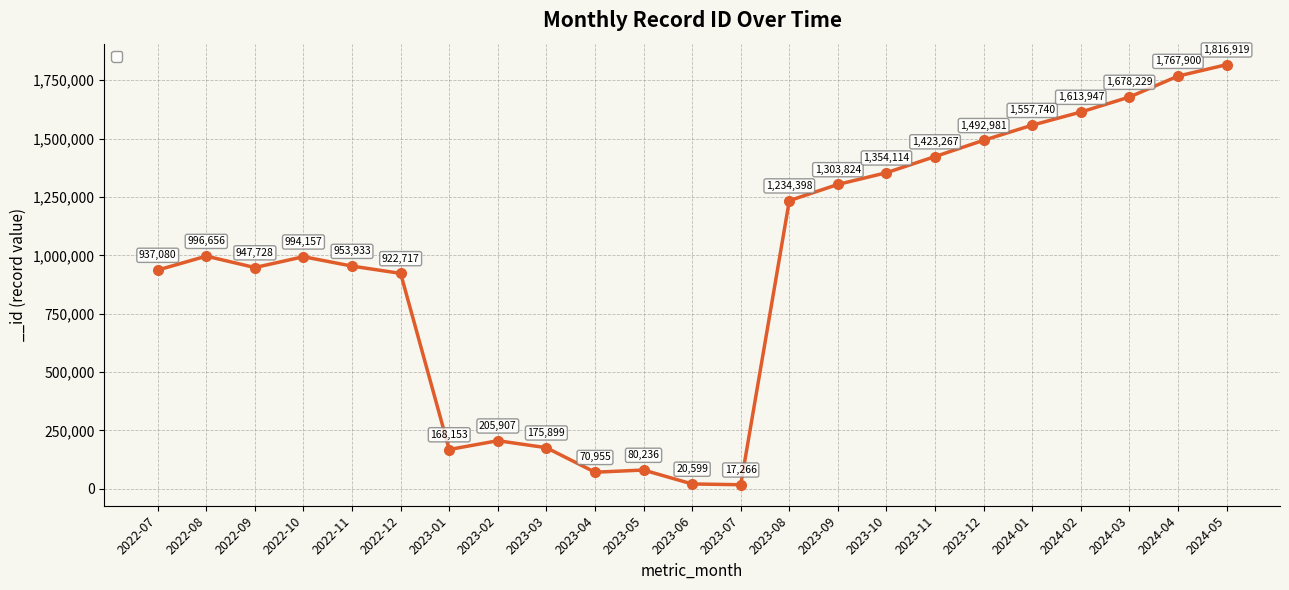

Count the number of categories in the chart.

23